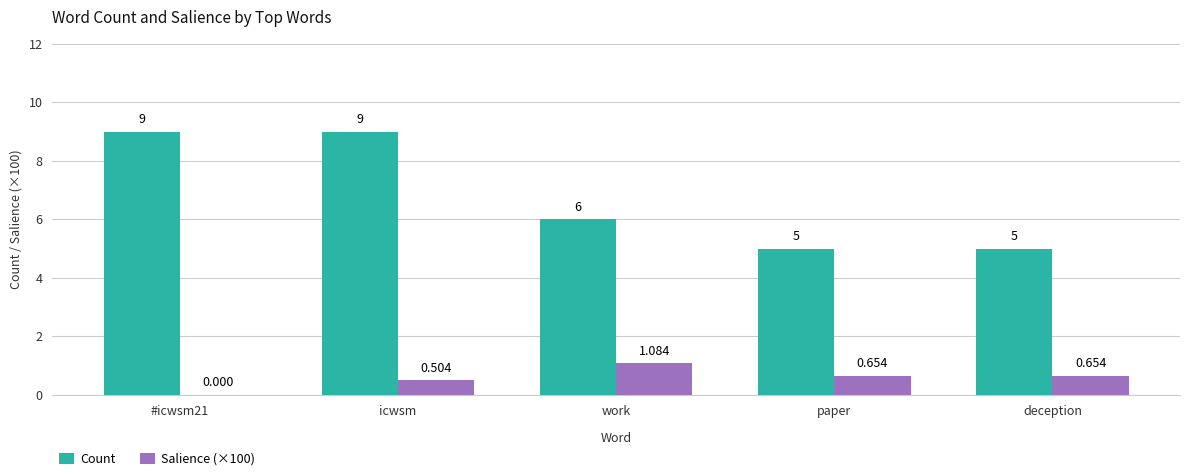

Where is Count nearest to the value 7?

work